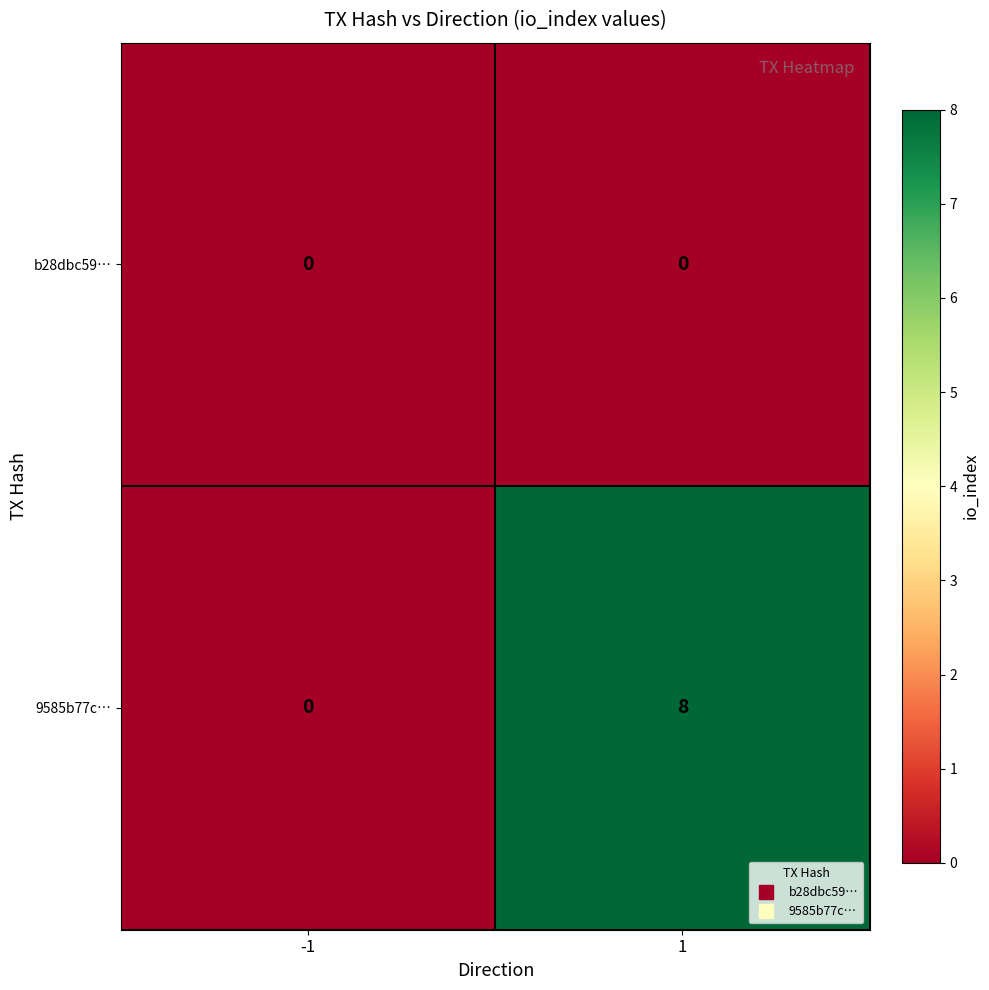

Rank the series by their maximum value, from lowest to highest.

b28dbc59…, 9585b77c…